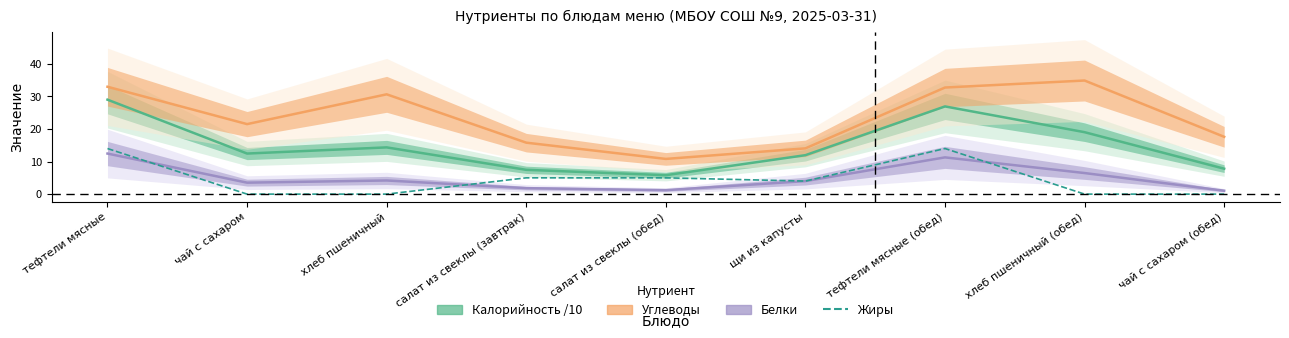

What is the label of the 5th point from the left?

салат из свеклы (обед)